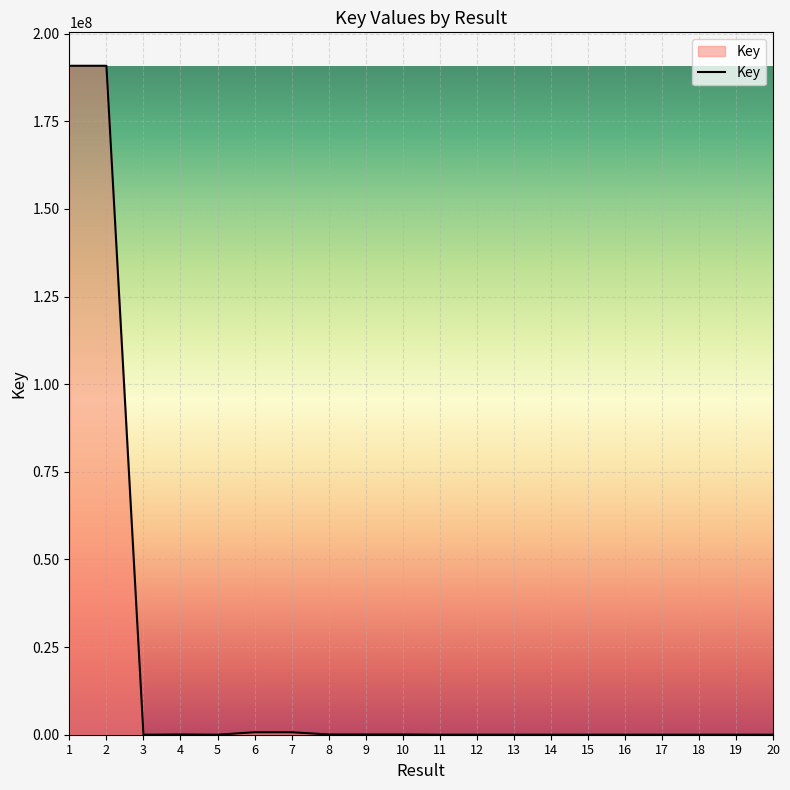

What is the minimum value shown in the chart?

2050